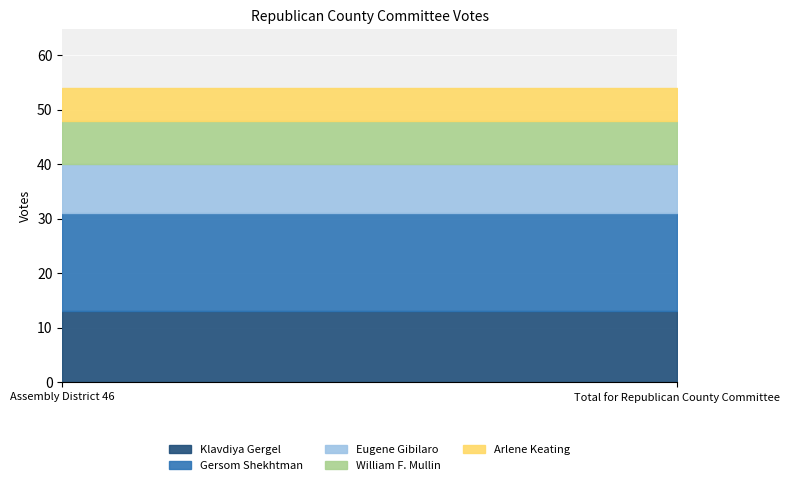

At Assembly District 46, list the series in order from smallest to largest.

Arlene Keating, William F. Mullin, Eugene Gibilaro, Klavdiya Gergel, Gersom Shekhtman